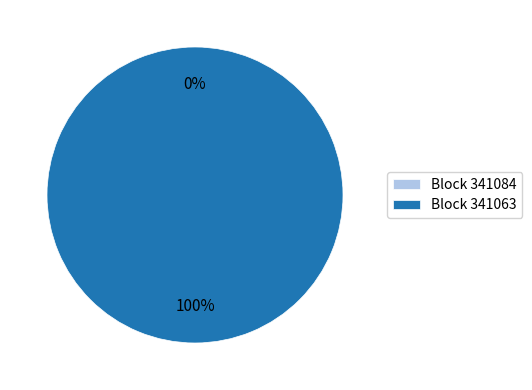

The 341063 slice represents 99% of the pie. True or false?

False